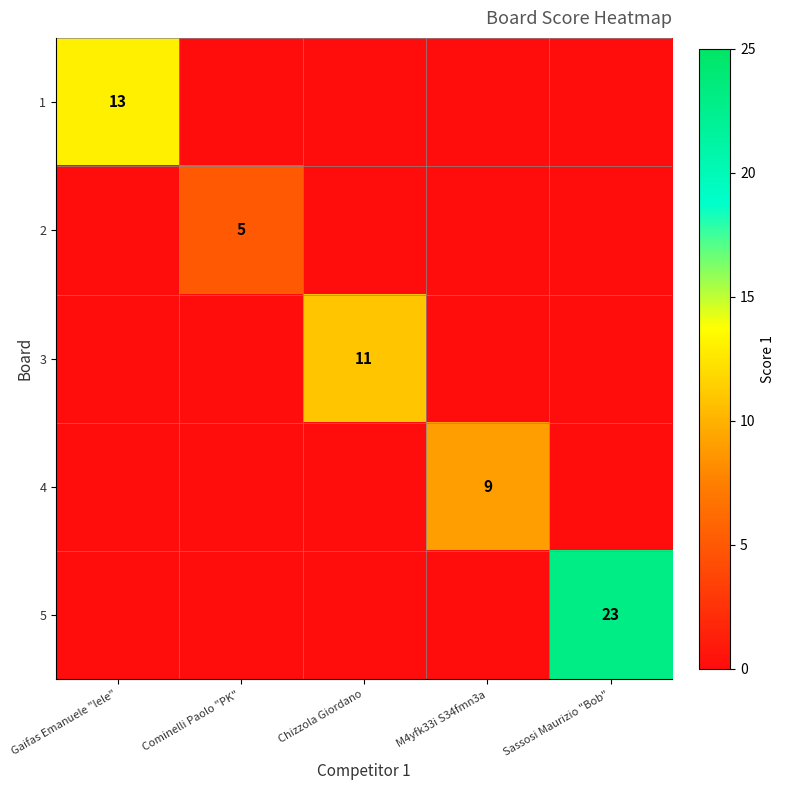

The value of 1 at Gaifas Emanuele "lele" is 3. True or false?

False